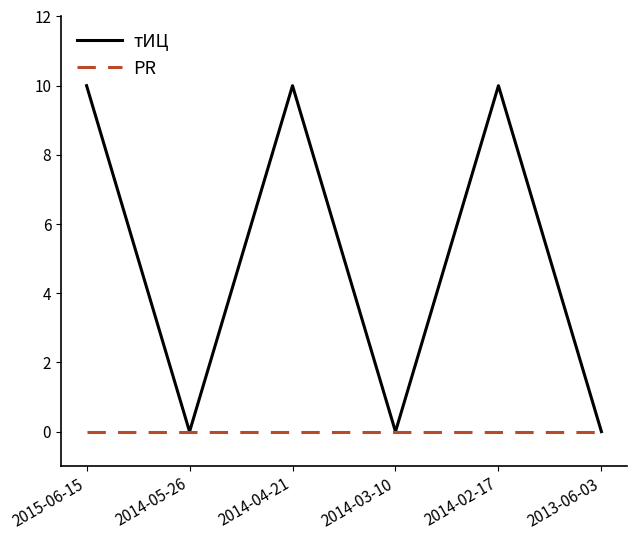

List the series in order of their overall mean, lowest first.

PR, тИЦ